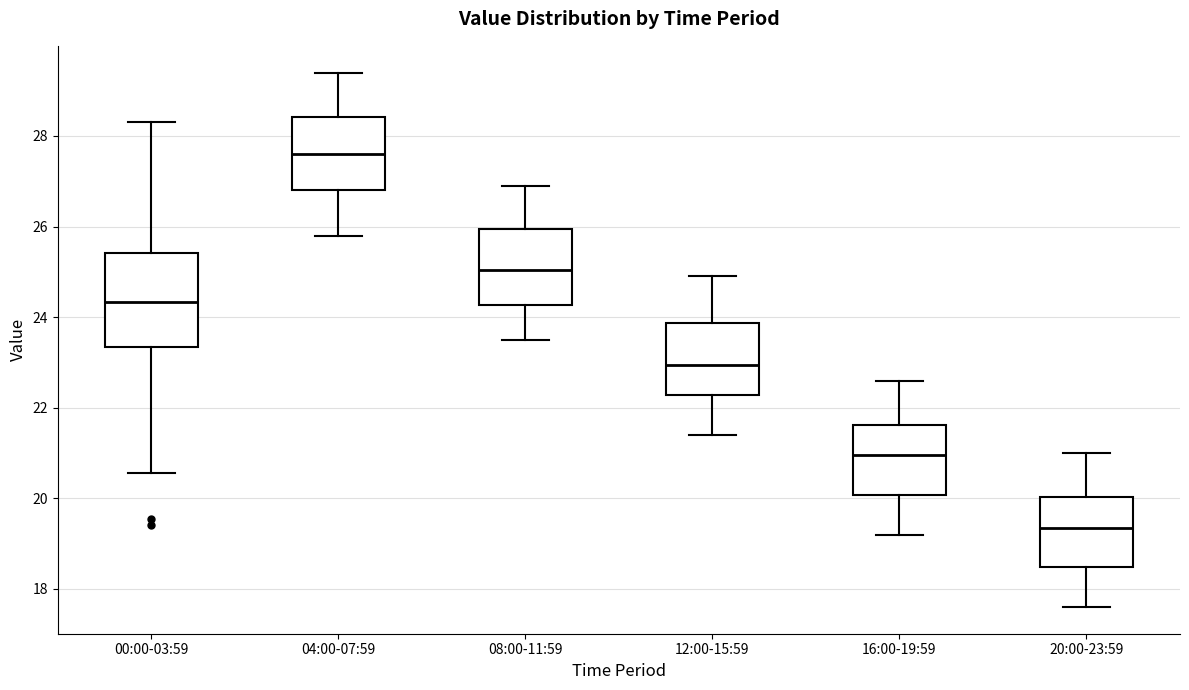

Reading left to right, read every box against the y-axis: the position of its median line, the range the box covers, and the ends of its whiskers. The values are not printed on the chart, so give them approximately, as read against the axis.

00:00-03:59: median 24.4, box 23.4 to 25.4, whiskers 20.6 to 28.4
04:00-07:59: median 27.6, box 26.8 to 28.4, whiskers 25.8 to 29.4
08:00-11:59: median 25.0, box 24.2 to 26.0, whiskers 23.6 to 27.0
12:00-15:59: median 23.0, box 22.2 to 23.8, whiskers 21.4 to 25.0
16:00-19:59: median 21.0, box 20.0 to 21.6, whiskers 19.2 to 22.6
20:00-23:59: median 19.4, box 18.4 to 20.0, whiskers 17.6 to 21.0